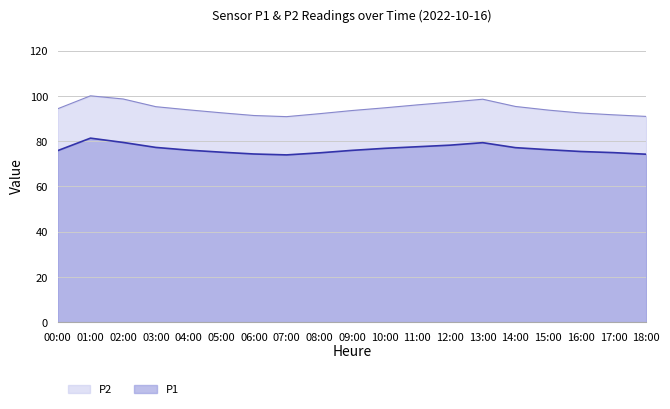

List the series in order of their peak value, lowest first.

P1, P2